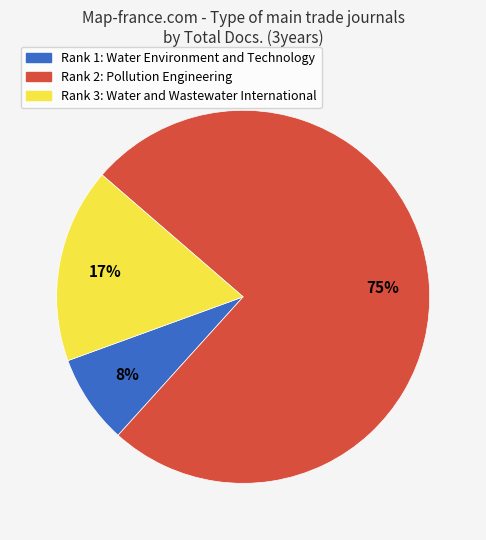

To the nearest percent, what is the average slice percentage?

33%